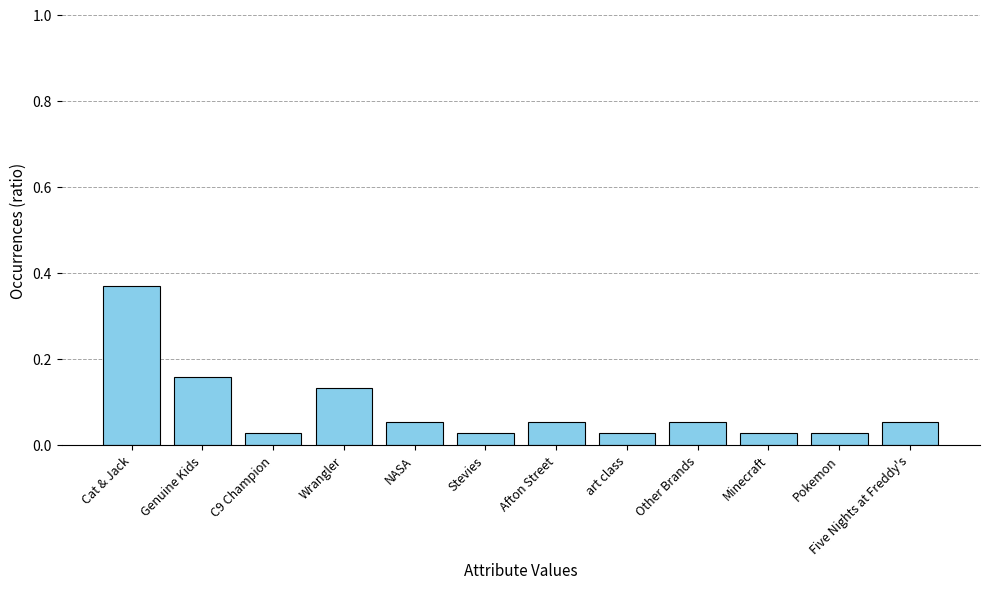

How many bars are there in total?

12